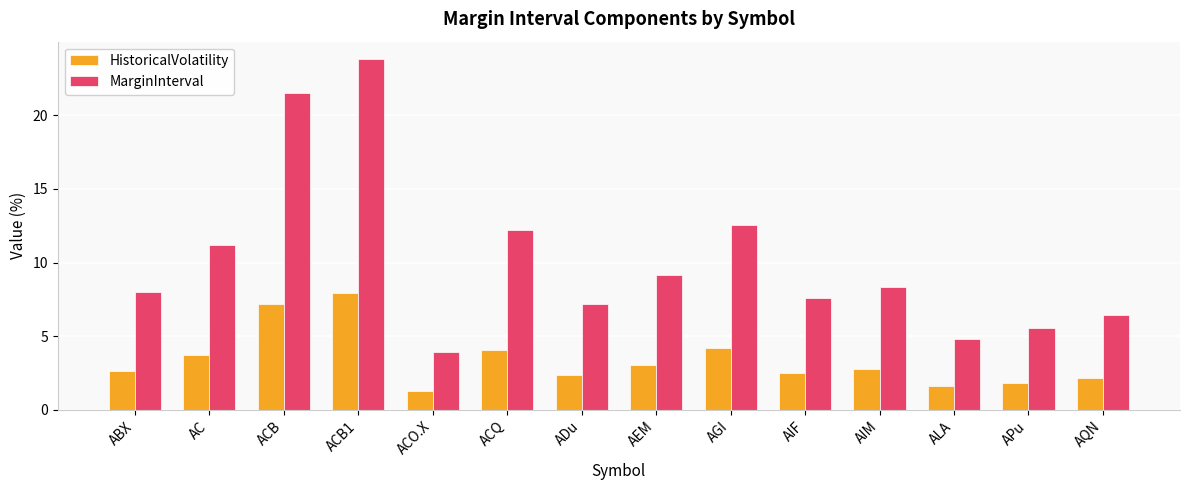

Which series changed the most between AIF and AQN?

MarginInterval